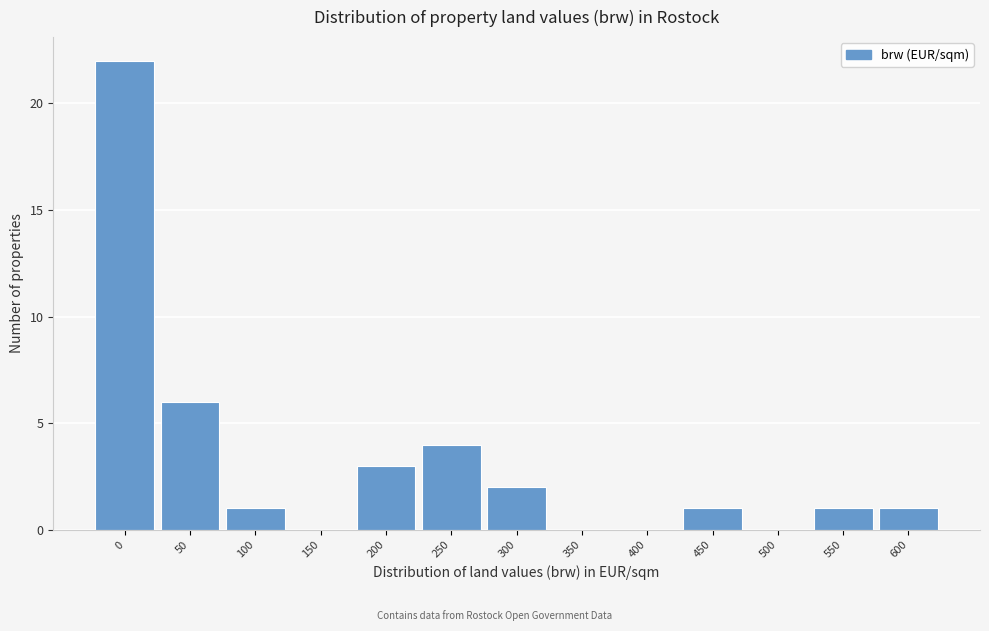

Reading left to right, what are all the values shown in this chart?

0=22	50=6	100=1	150=0	200=3	250=4	300=2	350=0	400=0	450=1	500=0	550=1	600=1